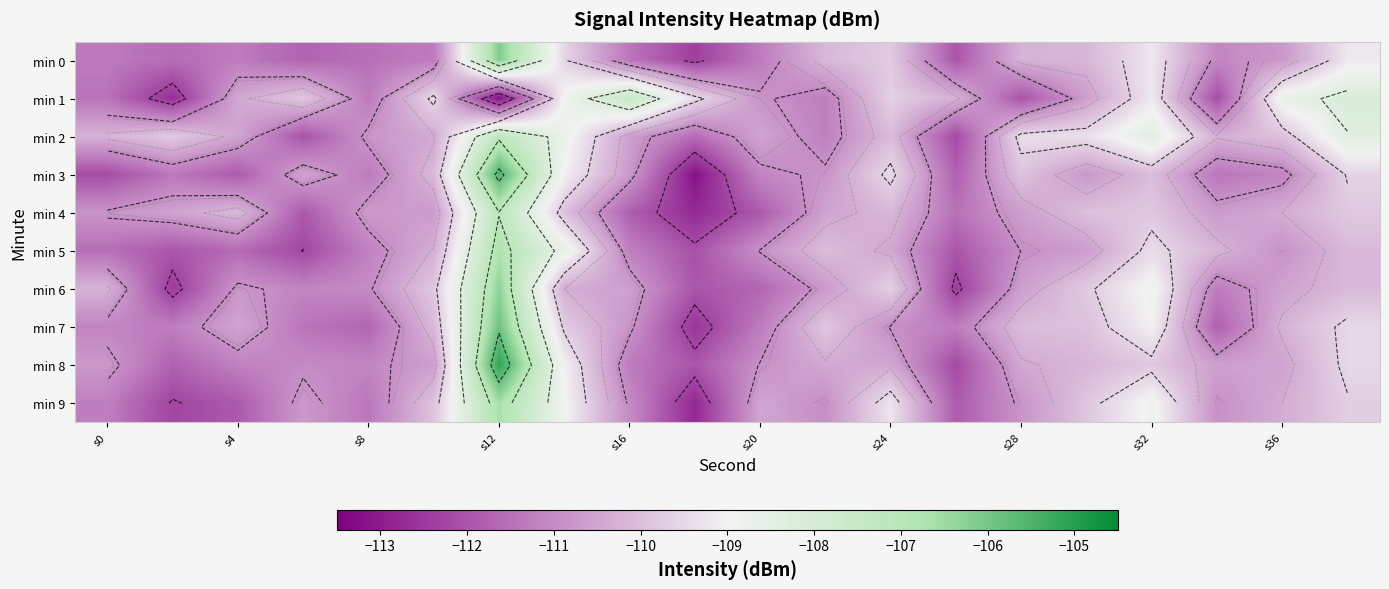

The value of min 4 at s4 is -61.6. True or false?

False